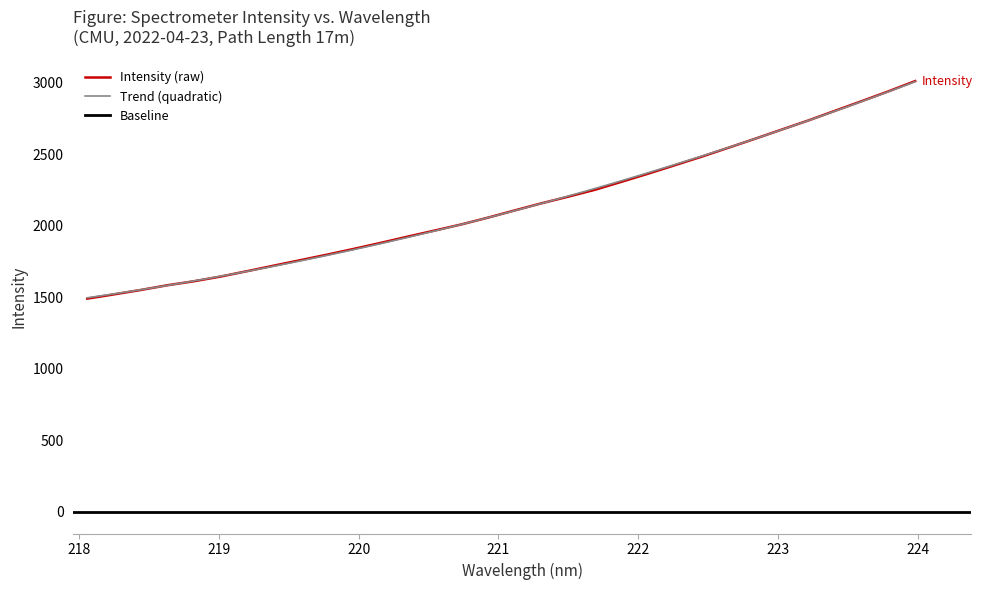

How many lines are shown in the chart?

3